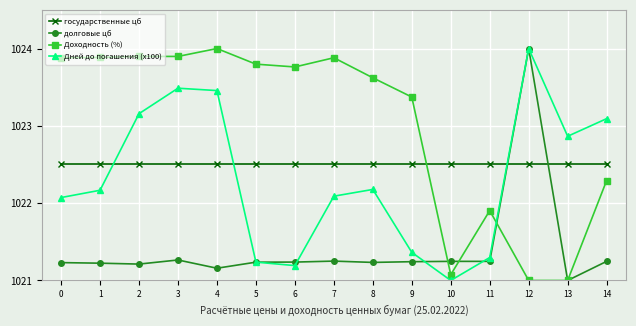

What is the highest value of the Доходность (%) series?

1024.0